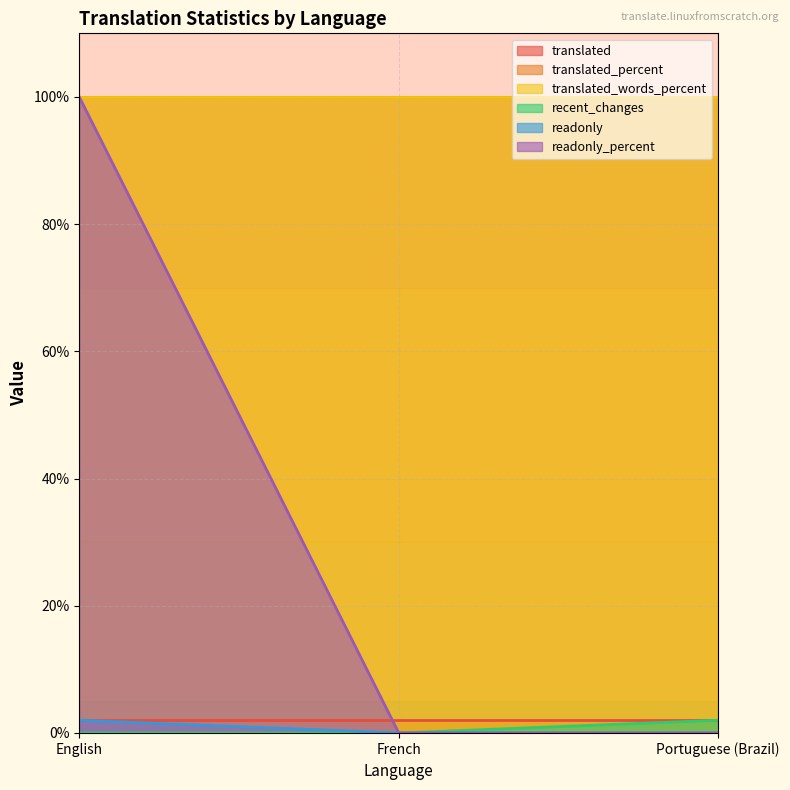

What is the spread (max minus min) of values at Portuguese (Brazil)?

2